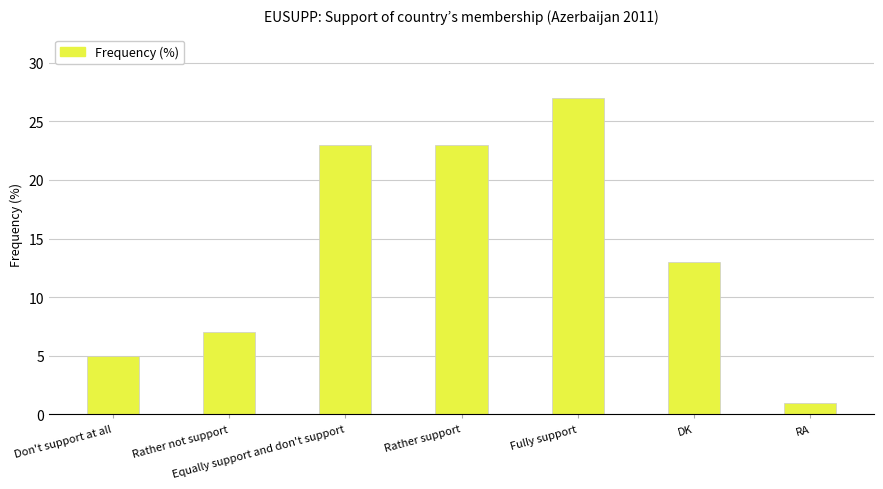

At which label does the data first exceed 13?

Equally support and don't support